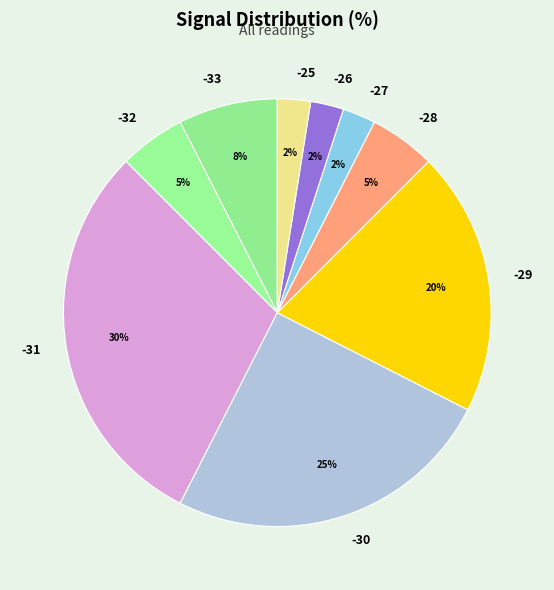

How many slices are in this pie chart?

9